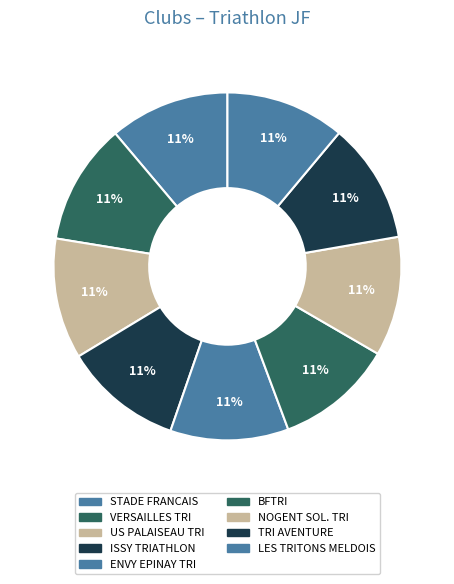

Does any single category account for the majority?

No